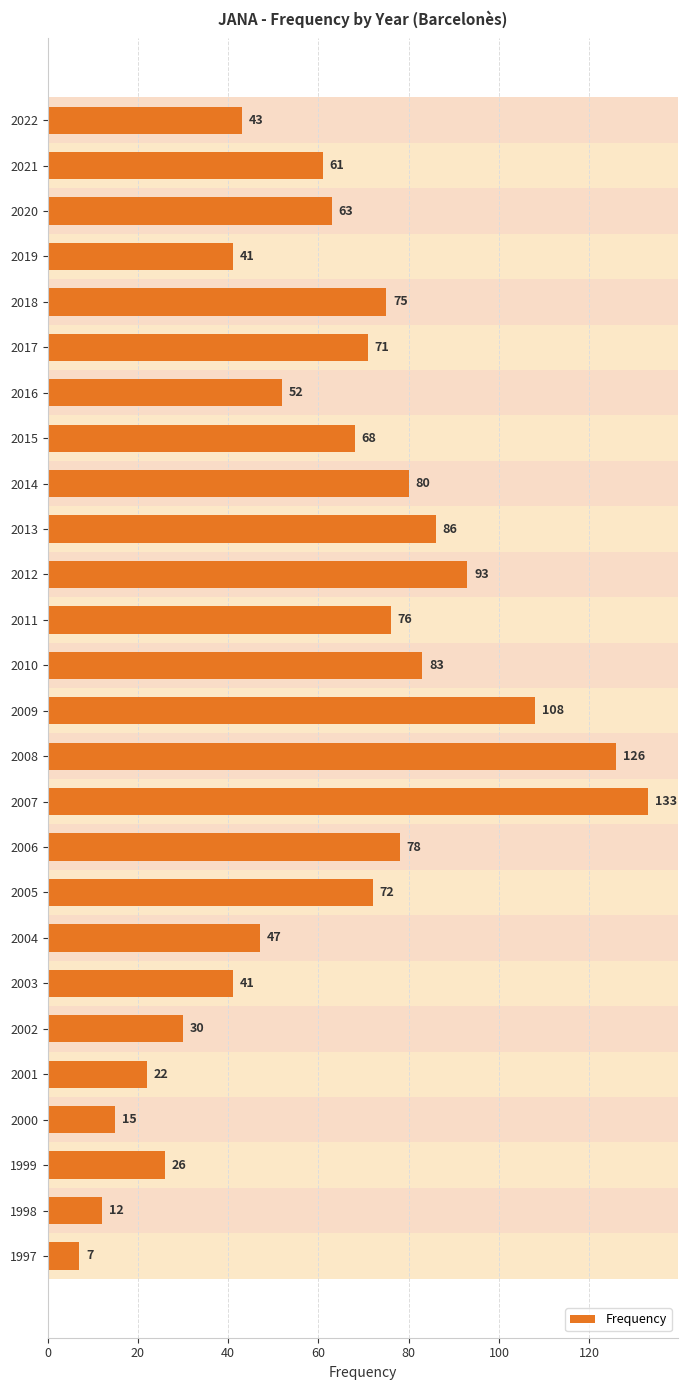

Which label corresponds to the largest value in the chart?

2007